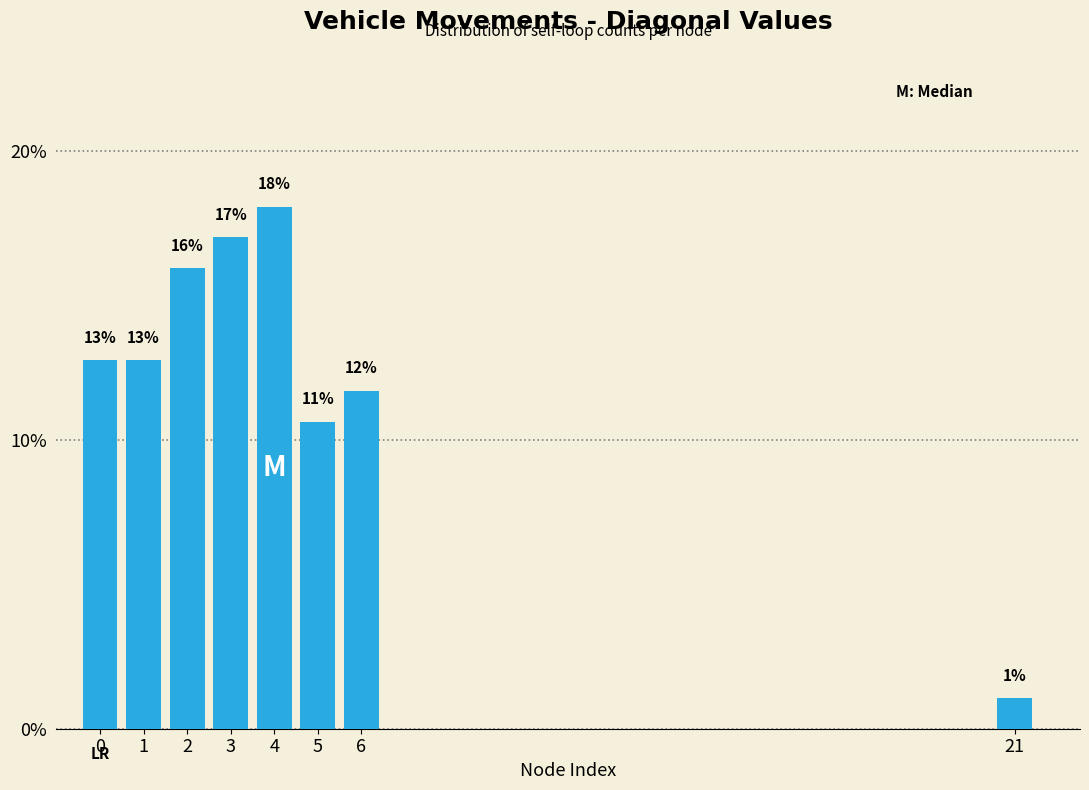

Are the bars horizontal?

No